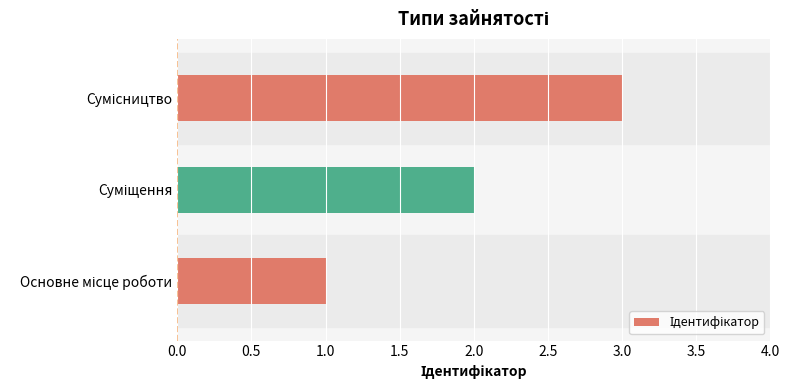

What is the greatest value displayed?

3